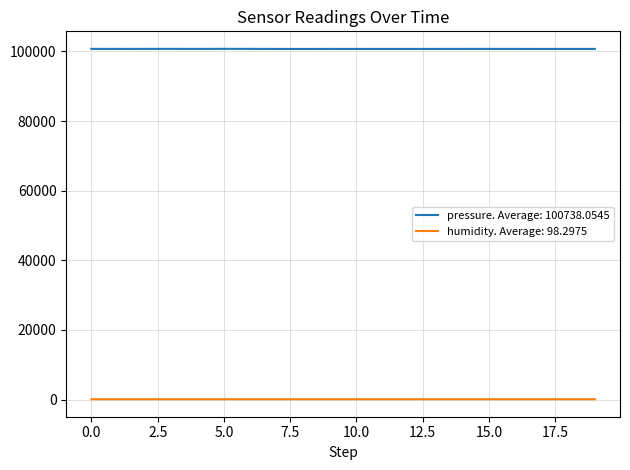

Which series has the largest total across all categories?

pressure. Average: 100738.0545